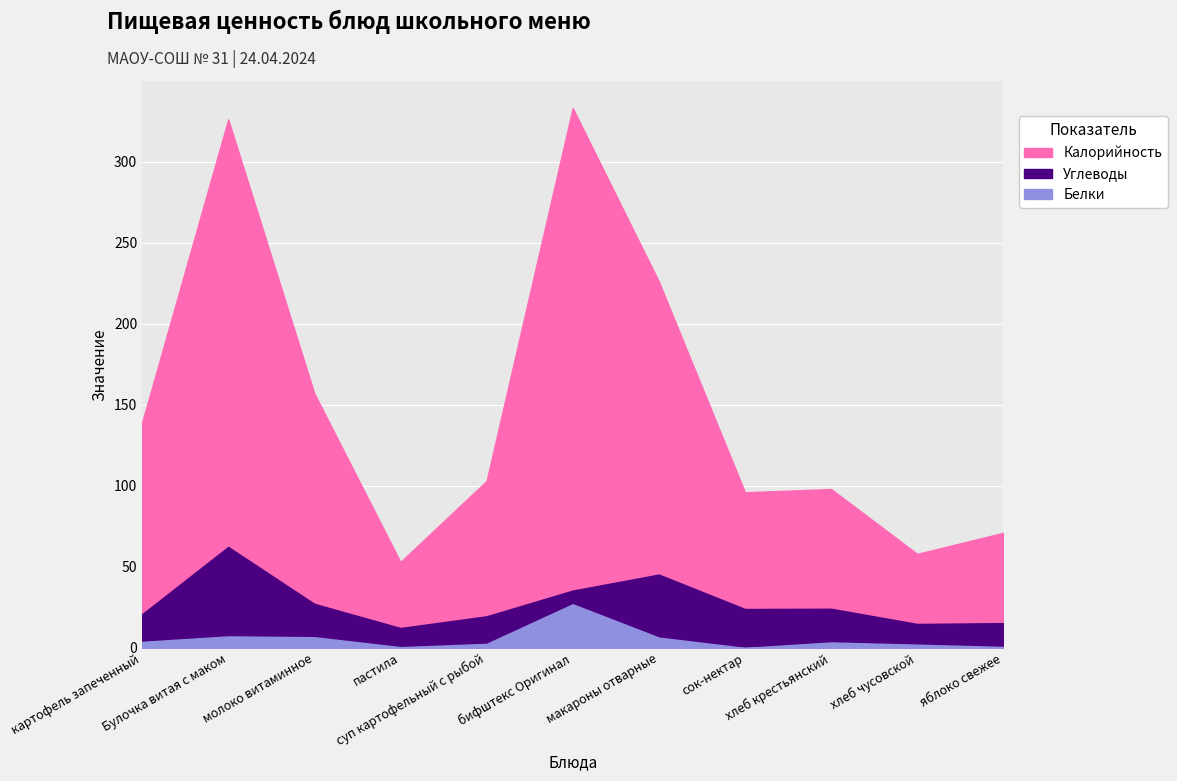

Reading left to right, transcribe all the data shown in this chart.

Калорийность: картофель запеченный=139.0	Булочка витая с маком=326.0	молоко витаминное=157.0	пастила=53.0	суп картофельный с рыбой=103.0	бифштекс Оригинал=333.0	макароны отварные=226.0	сок-нектар=96.0	хлеб крестьянский=98.0	хлеб чусовской=58.0	яблоко свежее=71.0
Белки: картофель запеченный=3.7	Булочка витая с маком=7.1	молоко витаминное=6.6	пастила=0.5	суп картофельный с рыбой=2.5	бифштекс Оригинал=26.9	макароны отварные=6.4	сок-нектар=0.0	хлеб крестьянский=3.4	хлеб чусовской=2.0	яблоко свежее=0.6
Углеводы: картофель запеченный=17.0	Булочка витая с маком=55.2	молоко витаминное=20.6	пастила=11.8	суп картофельный с рыбой=17.0	бифштекс Оригинал=8.4	макароны отварные=38.9	сок-нектар=24.0	хлеб крестьянский=20.8	хлеб чусовской=12.8	яблоко свежее=14.7